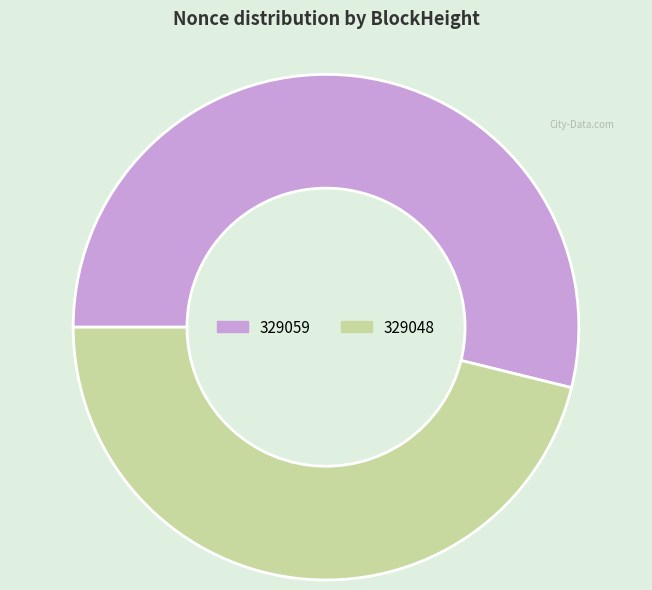

True or false: 329059 accounts for 54% of the total.

True